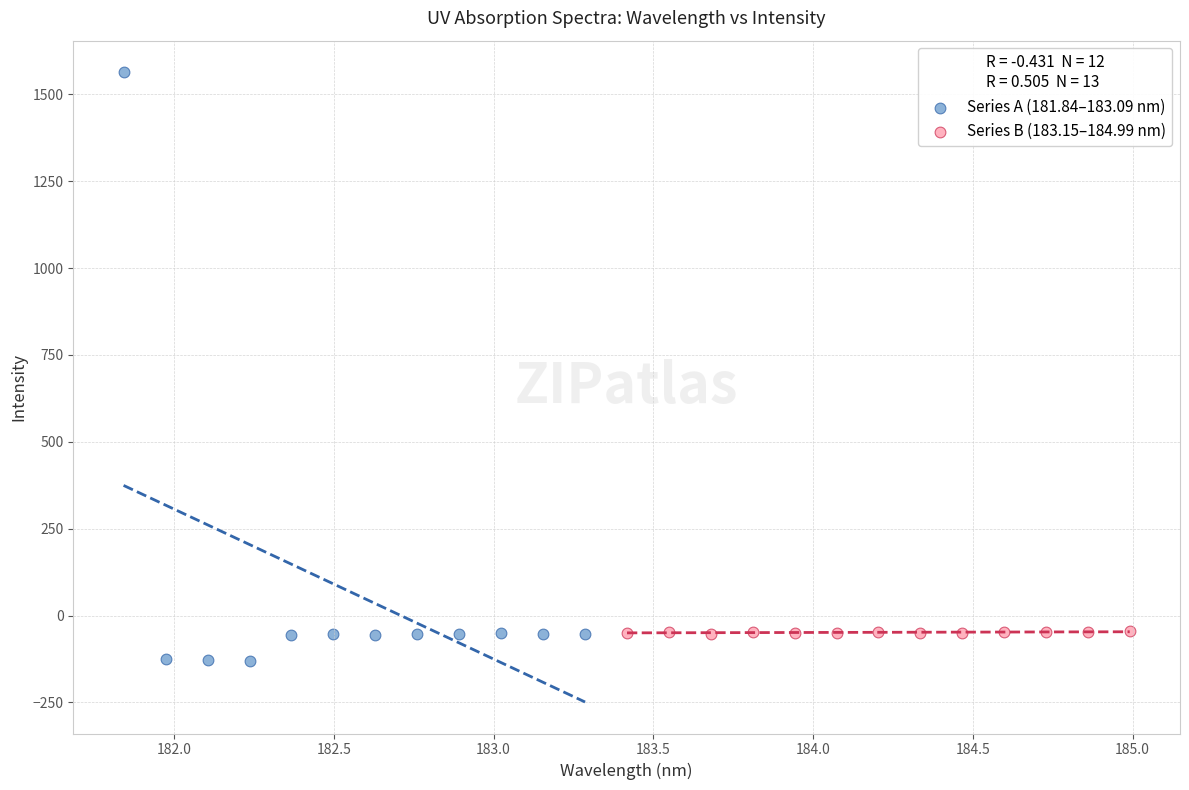

What are all the series names shown in the legend?

Series A (181.84–183.09 nm), Series B (183.15–184.99 nm)